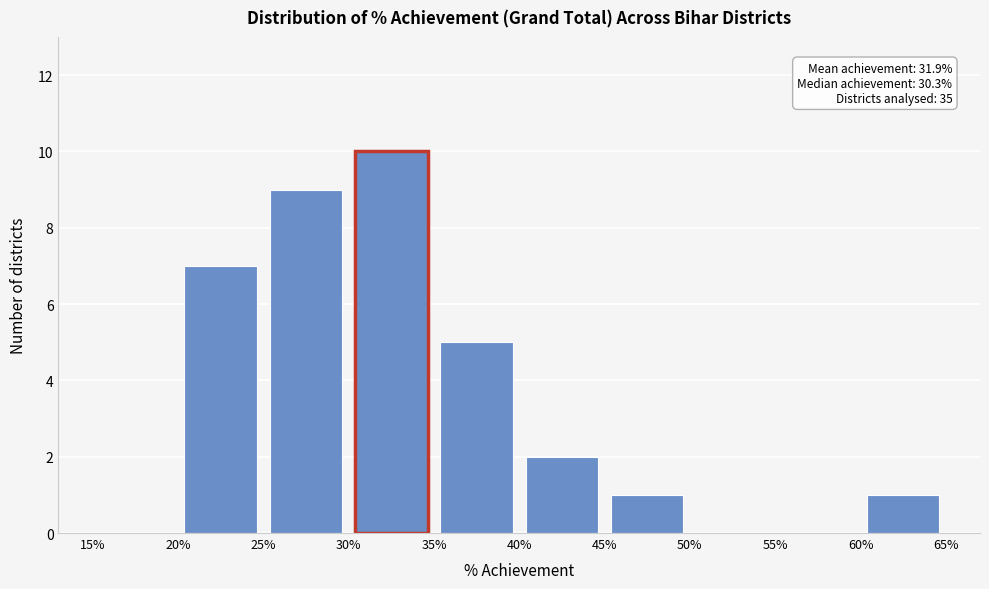

Over which range of the x-axis is the bar tallest?

30% to 35%